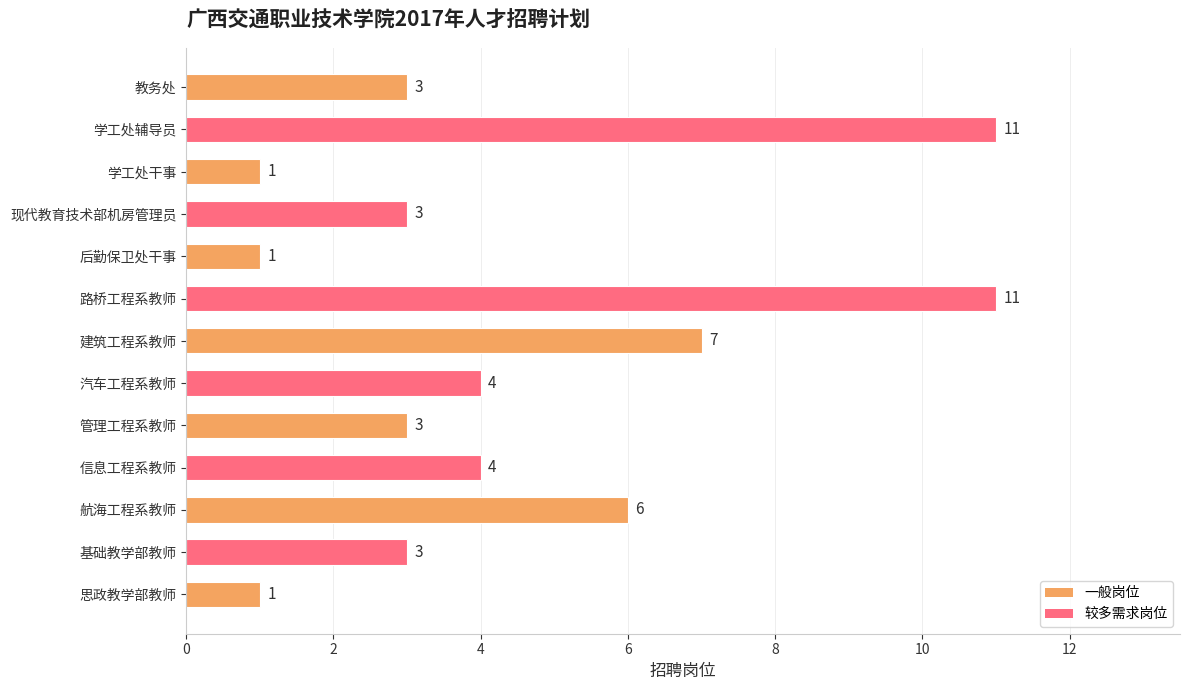

What is the difference between the second highest and second lowest values?

10